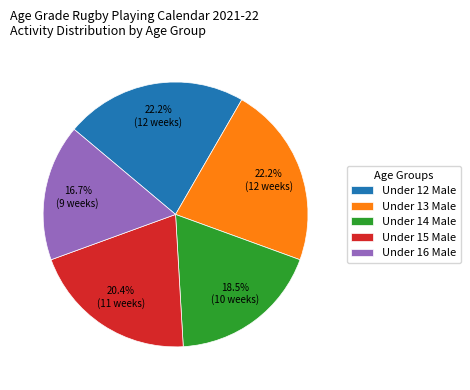

Approximately how many times larger is the value at Under 15 Male compared to Under 13 Male?

0.9